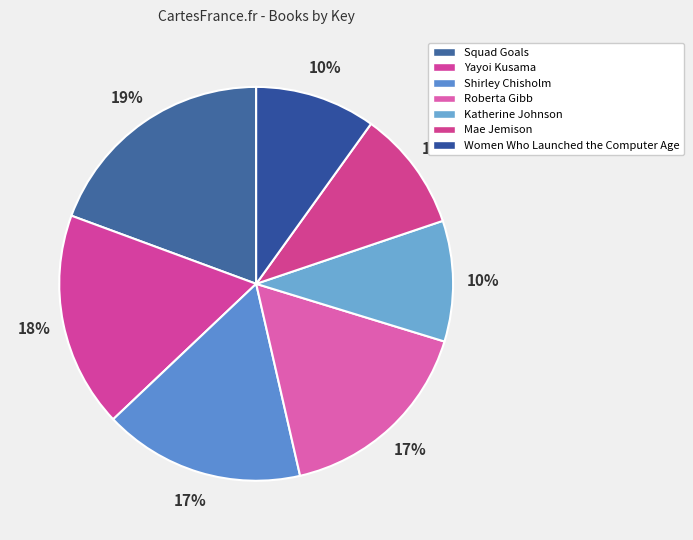

What is the ratio of the value at Shirley Chisholm to the value at Katherine Johnson?

1.7